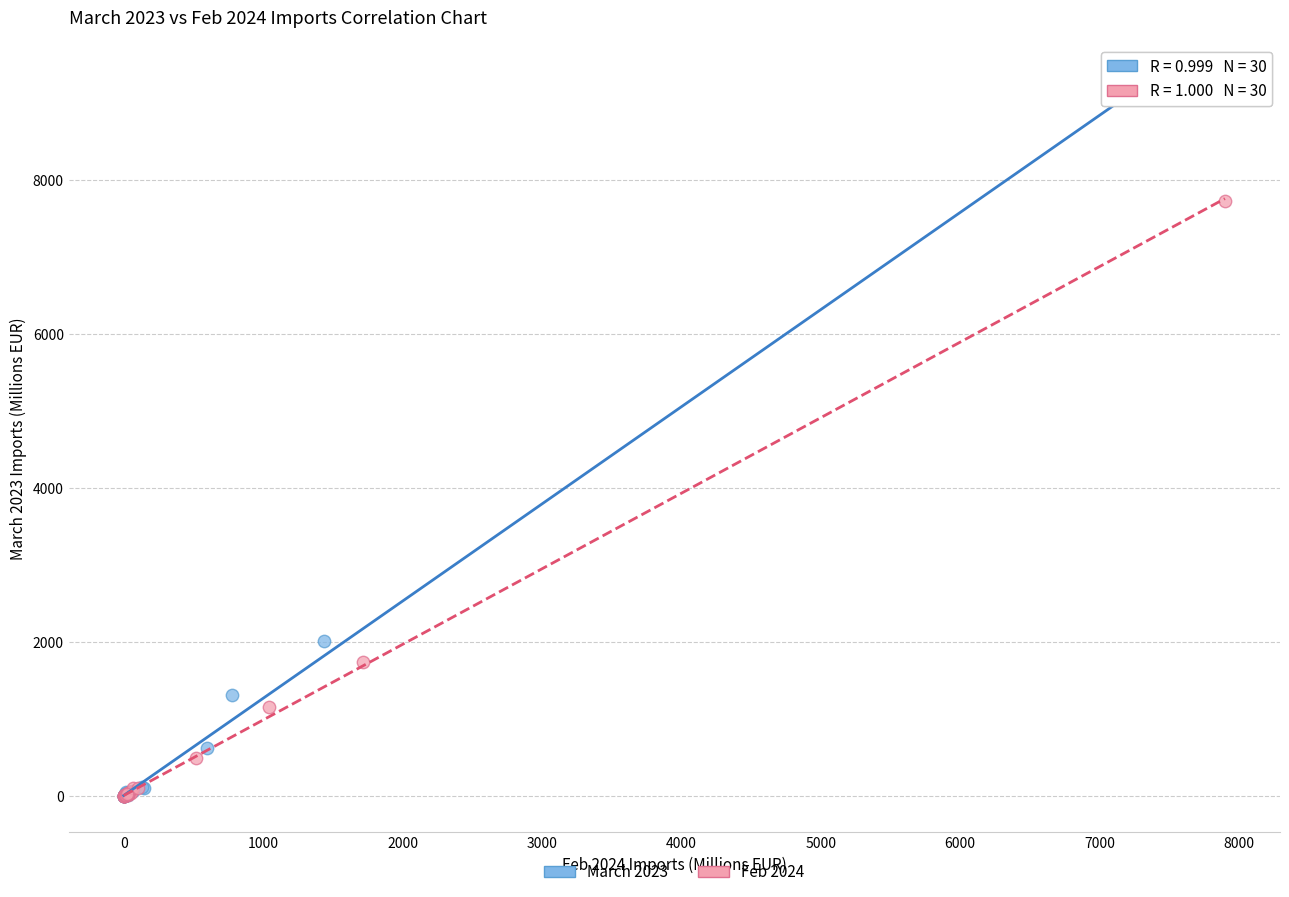

Which series contains the highest Y value?

March 2023